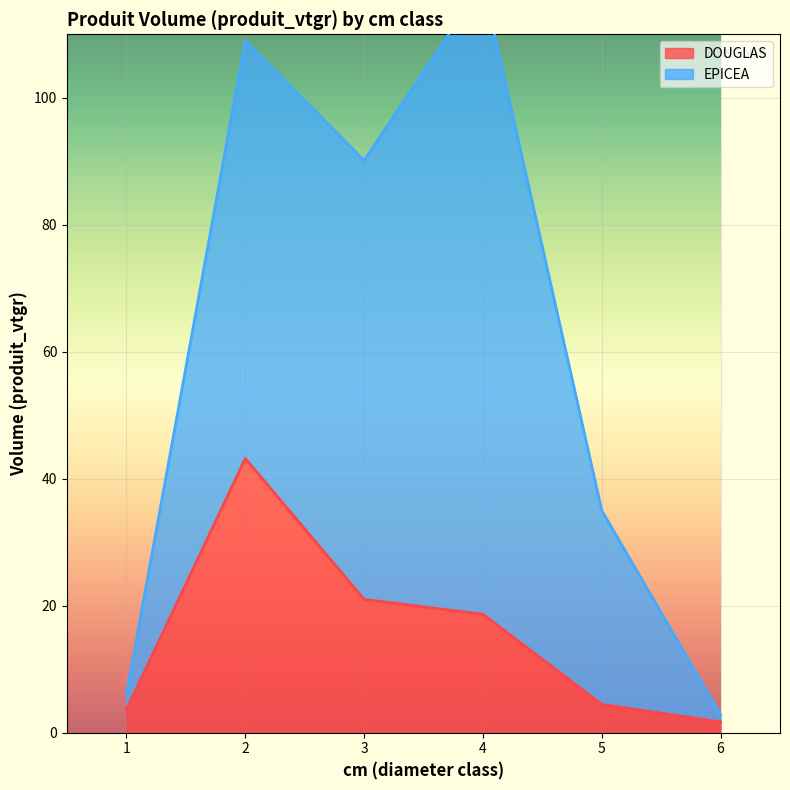

How many data points are less than 18?

3